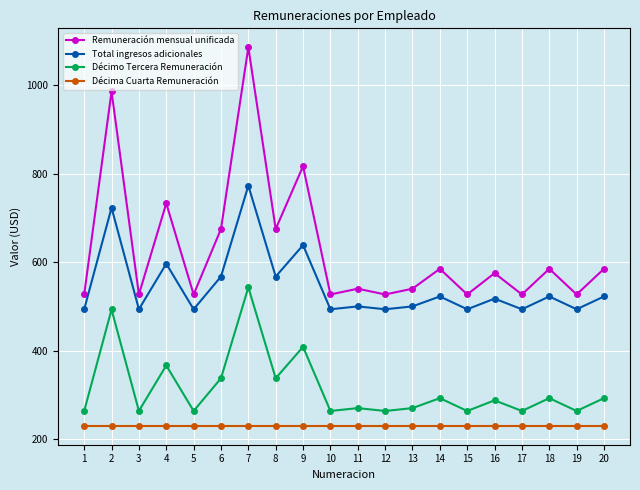

What is the average value of the Total ingresos adicionales series?

545.0